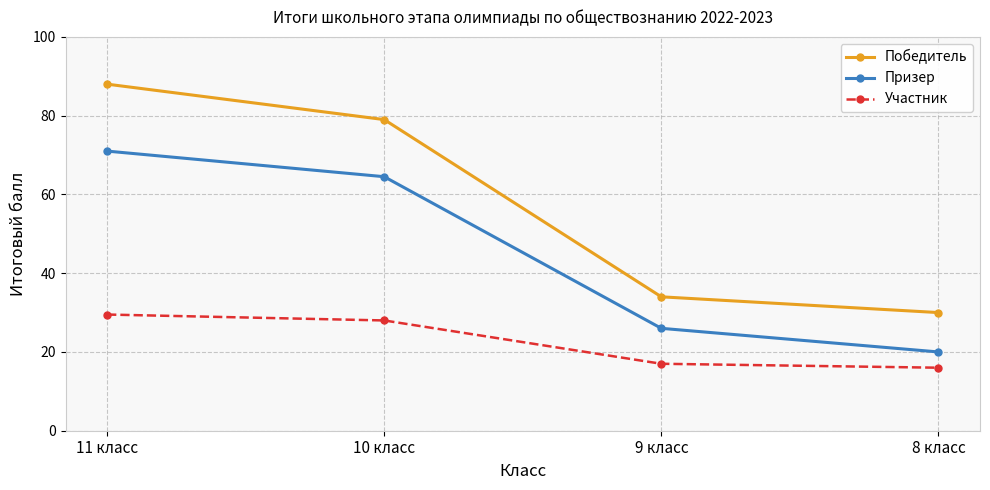

How many lines are shown in the chart?

3